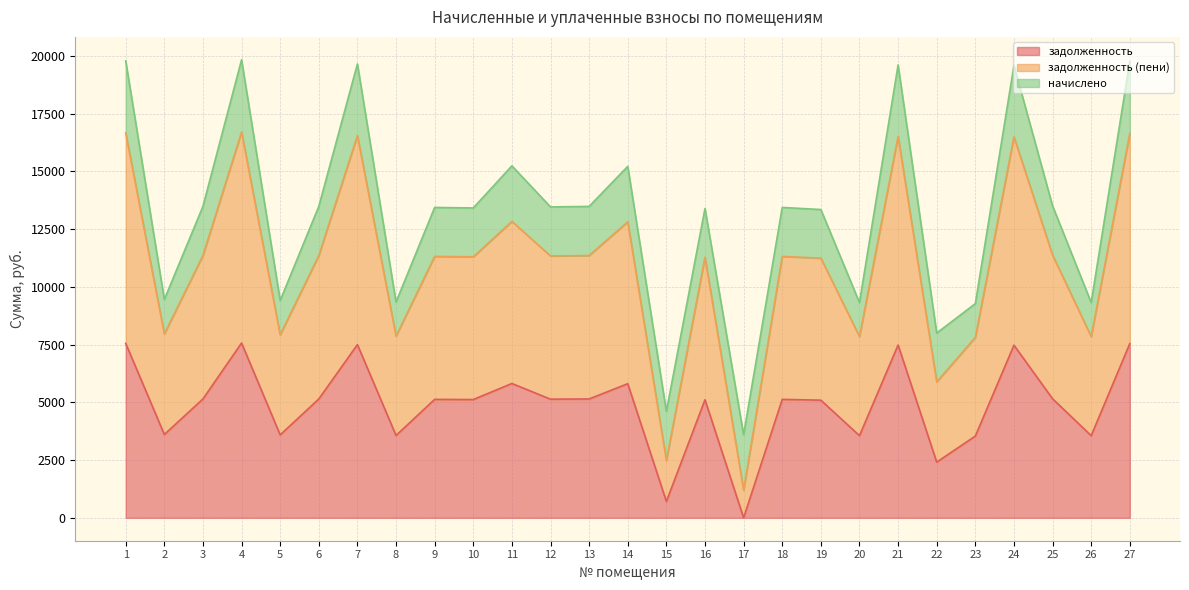

What is the maximum value shown in the chart?

19833.1